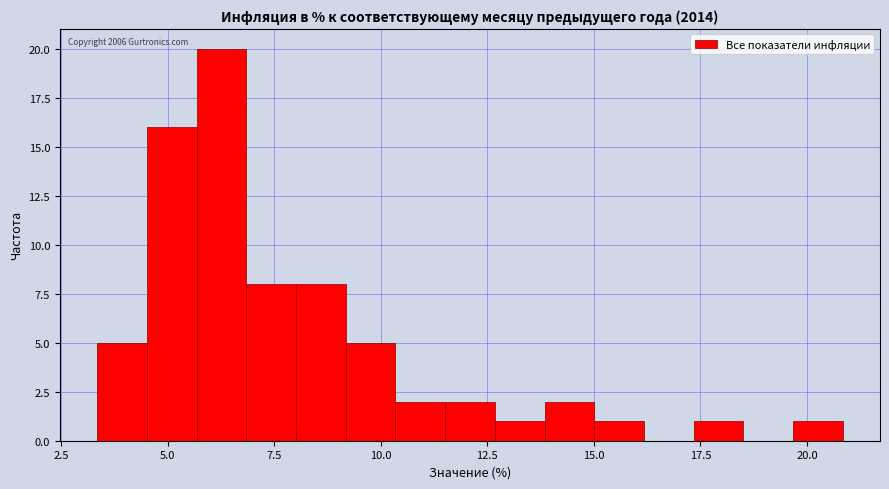

Read against the x-axis, roughly where is the centre of the tallest bar?

6.5